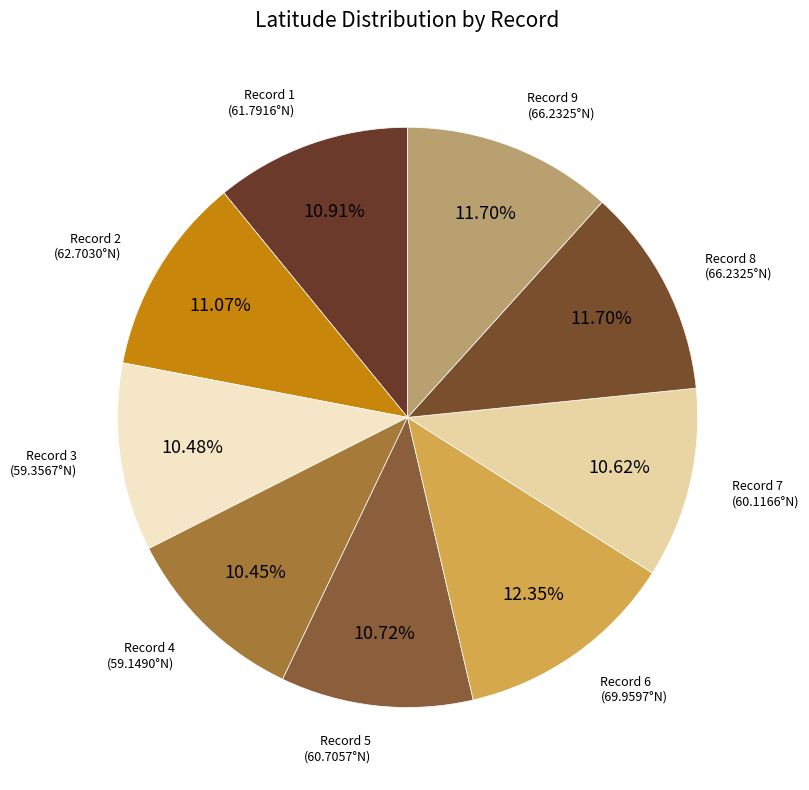

Is the sum of Record 4 (59.1490°N) and Record 1 (61.7916°N) greater than half?

No